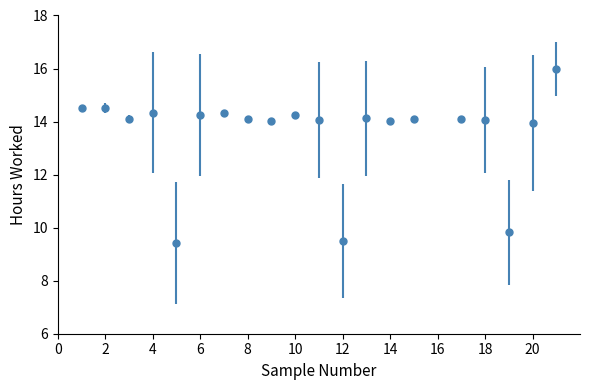

True or false: there are more than 0 points higher than both neighbors.

True